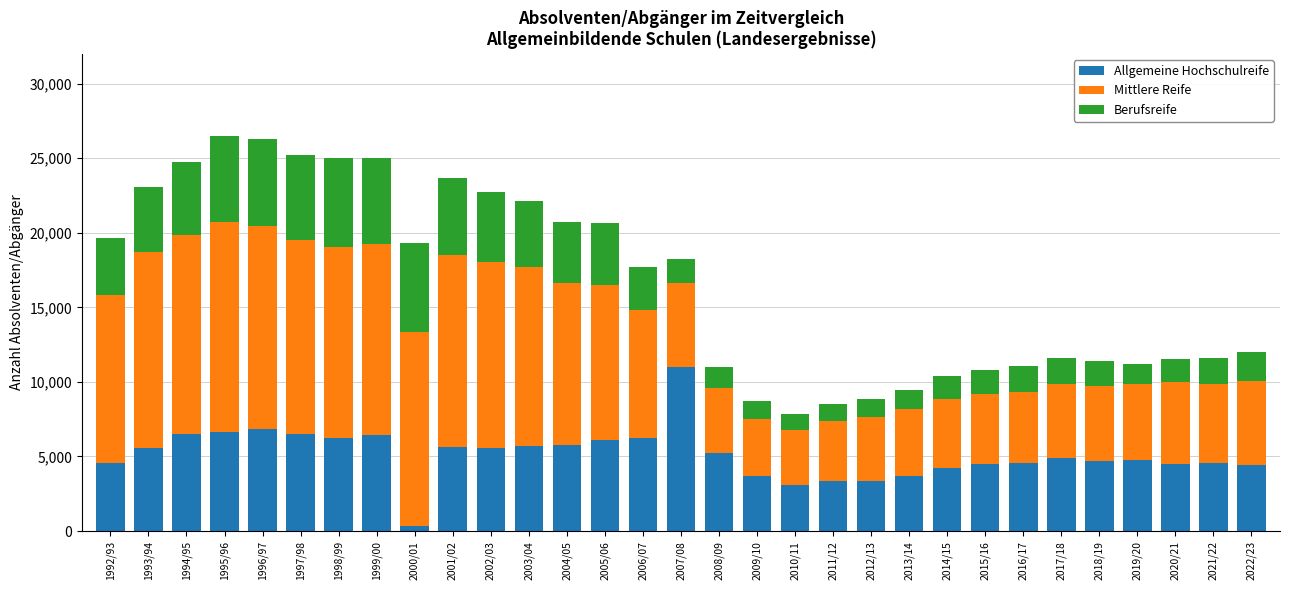

Which category has the lowest value in the Allgemeine Hochschulreife series?

2000/01